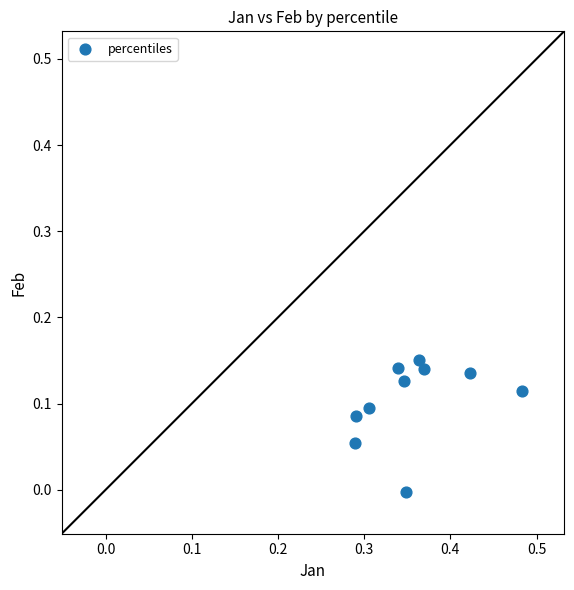

What is the average X value?

0.4